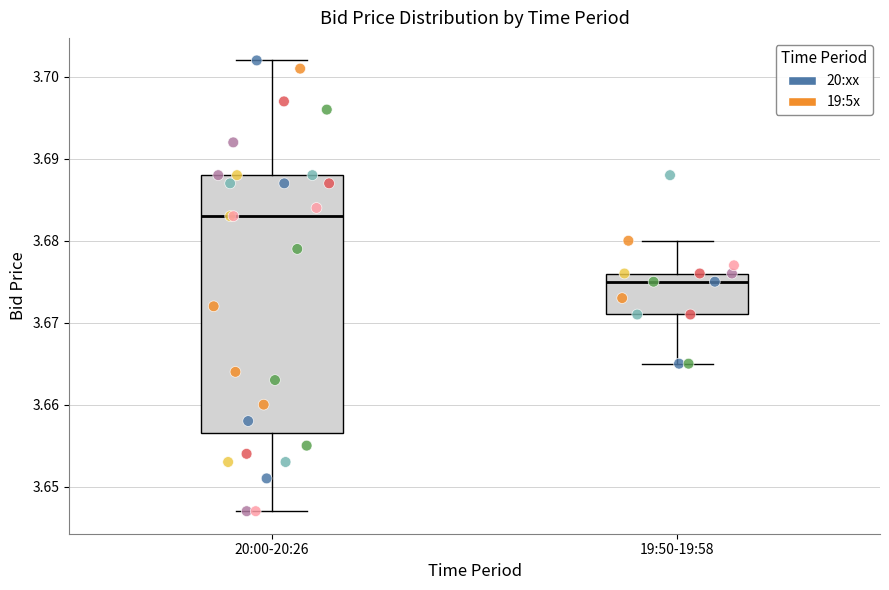

Reading left to right, read every box against the y-axis: the position of its median line, the range the box covers, and the ends of its whiskers. The values are not printed on the chart, so give them approximately, as read against the axis.

20:00-20:26: median 3.683, box 3.657 to 3.688, whiskers 3.647 to 3.702
19:50-19:58: median 3.675, box 3.671 to 3.676, whiskers 3.665 to 3.680